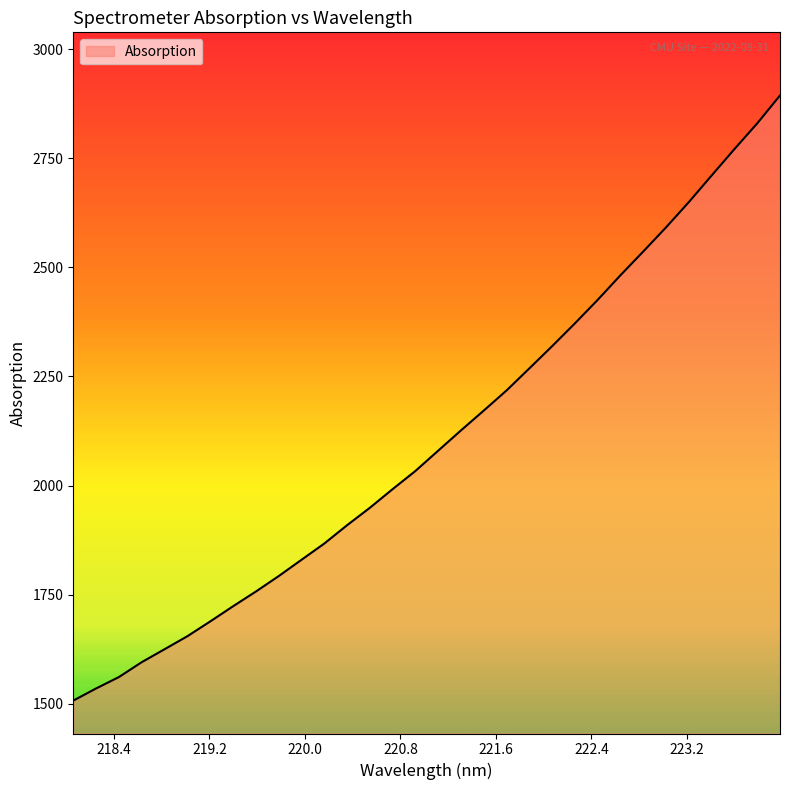

What is the average value?

2108.5